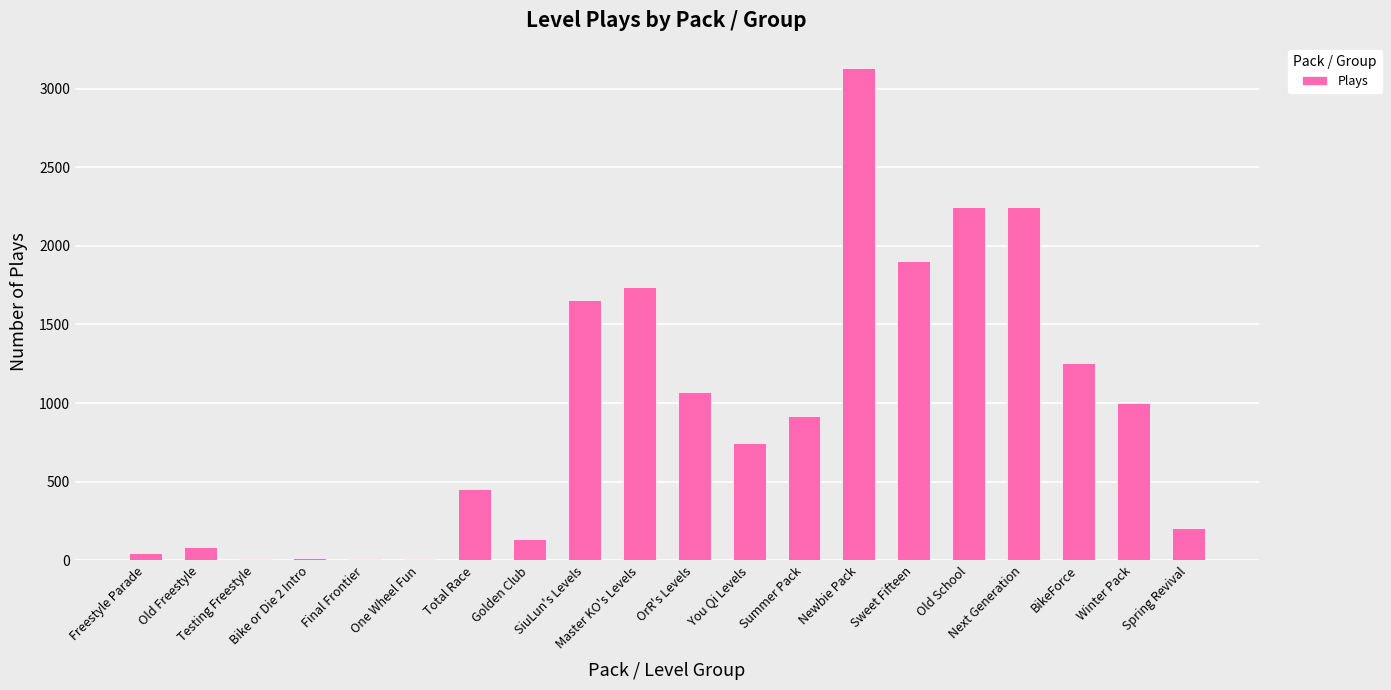

What is the greatest value displayed?

3129